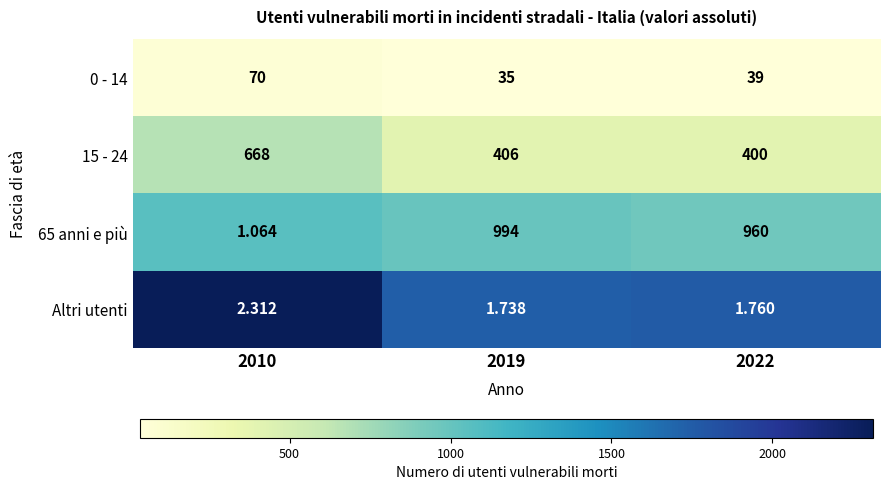

Is the value of Altri utenti at 2010 greater than the value of 0 - 14 at 2019?

No